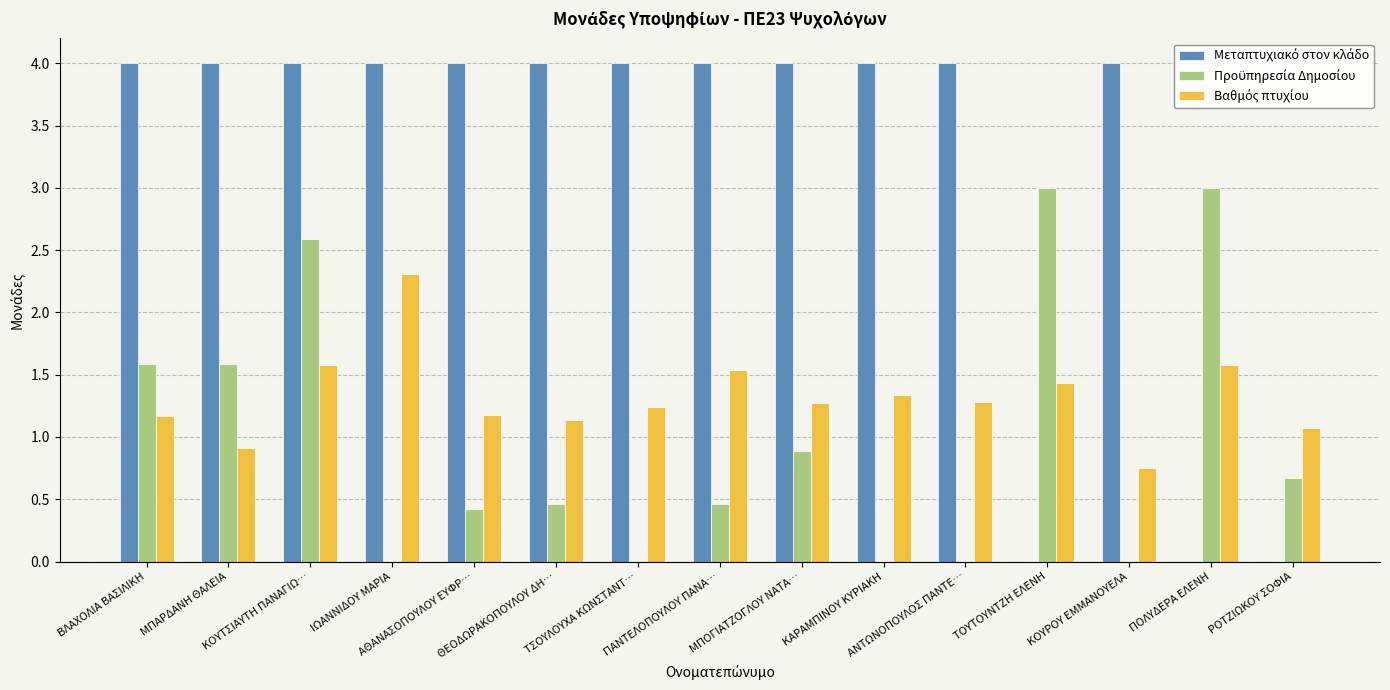

Count the number of data series in this chart.

3